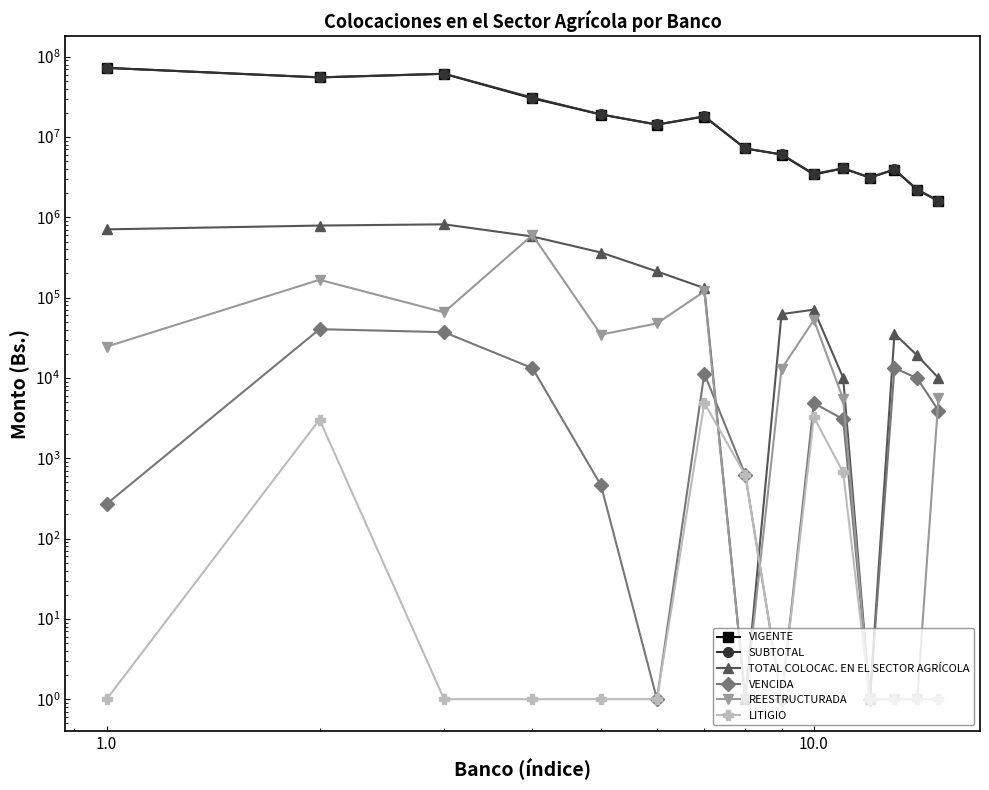

Does the chart have visible grid lines?

No